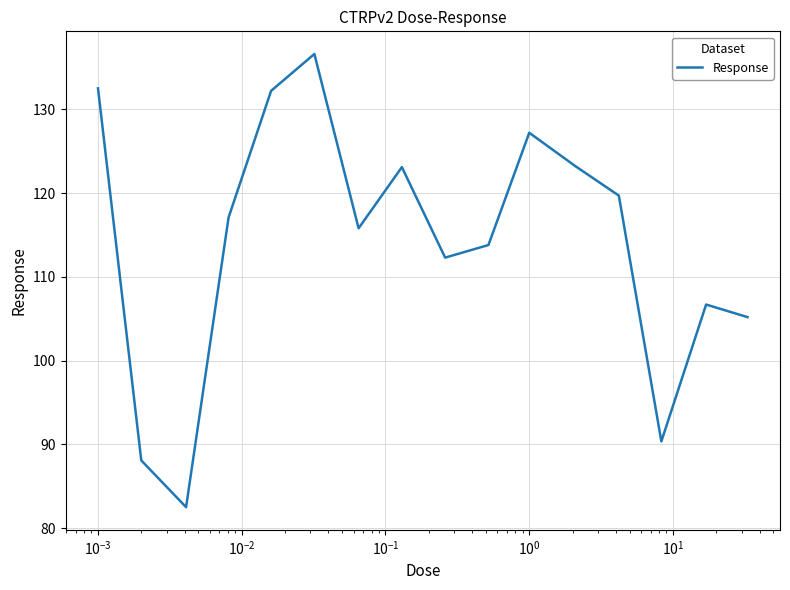

What is the maximum value shown in the chart?

136.6